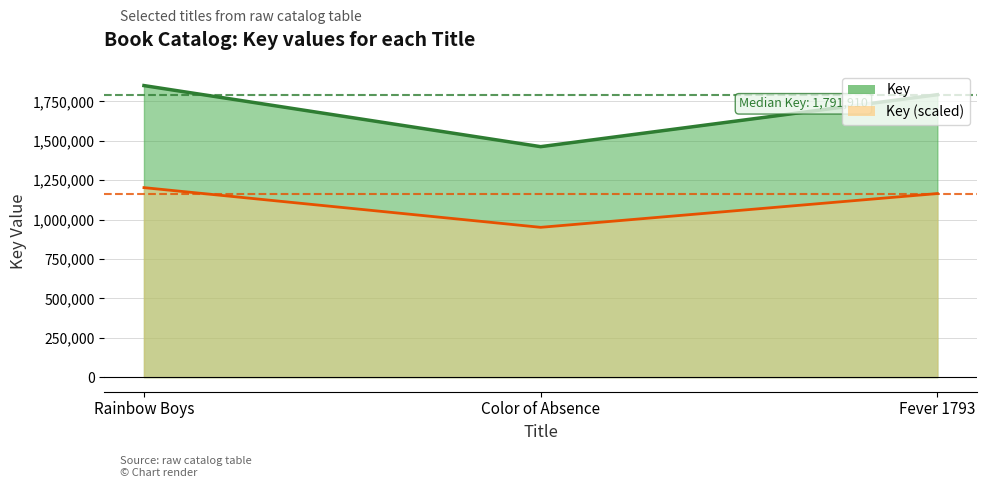

Reading right to left, transcribe all the data shown in this chart.

Key: Fever 1793=1791910.0	Color of Absence=1462218.0	Rainbow Boys=1849743.0
Key (scaled): Fever 1793=1164741.5	Color of Absence=950441.7	Rainbow Boys=1202332.9